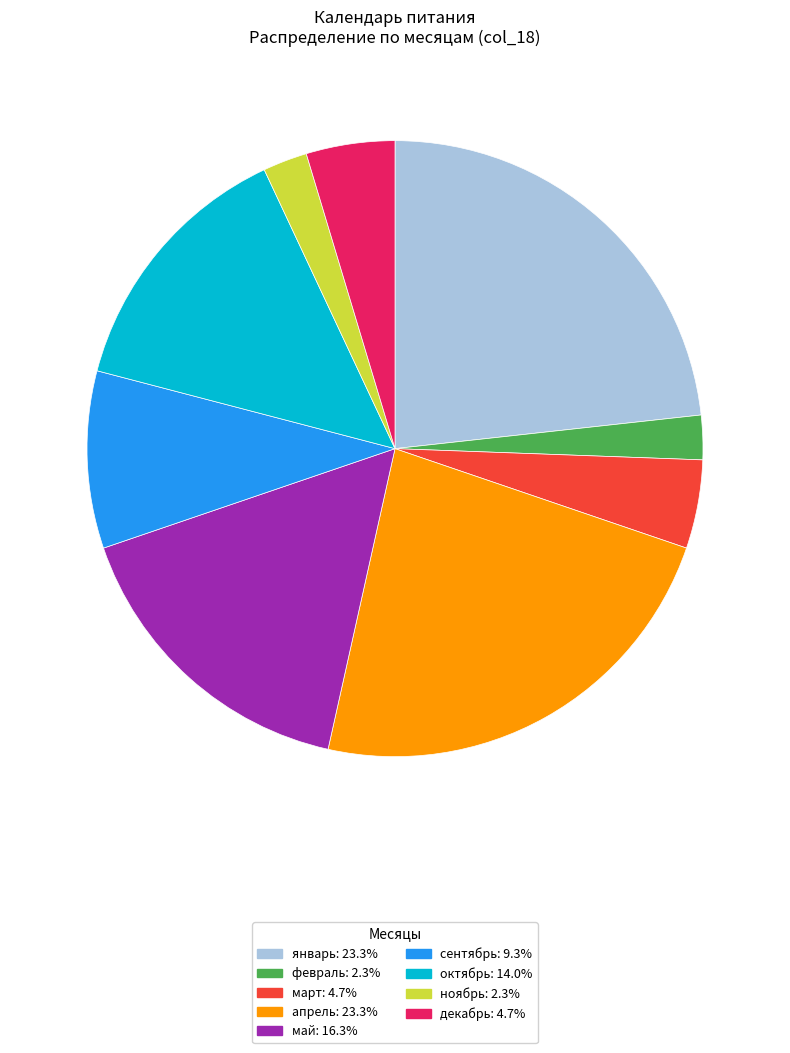

How many slices are in this pie chart?

9